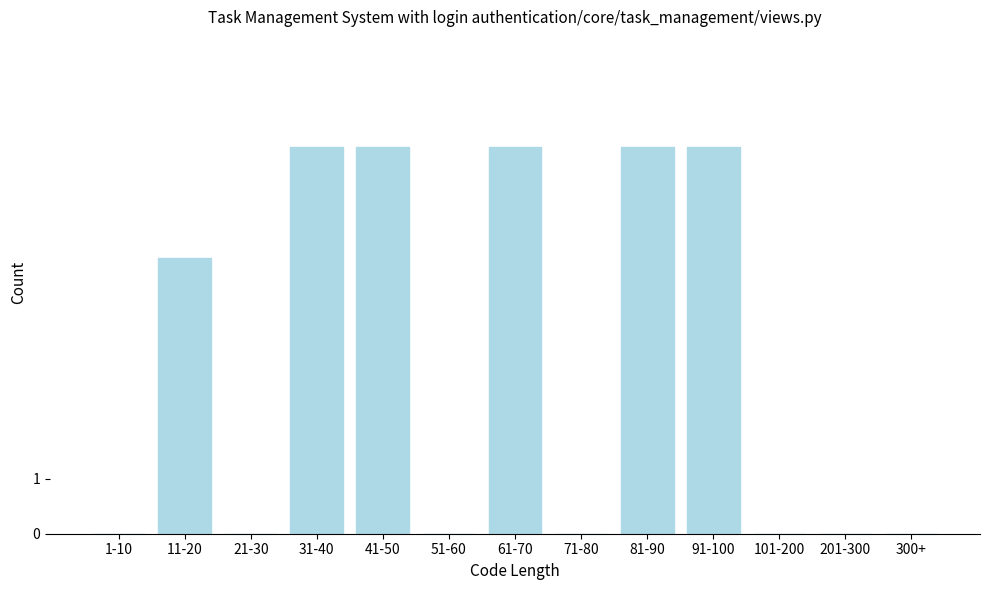

Reading left to right, transcribe all the data shown in this chart.

1-10=0	11-20=5	21-30=0	31-40=7	41-50=7	51-60=0	61-70=7	71-80=0	81-90=7	91-100=7	101-200=0	201-300=0	300+=0